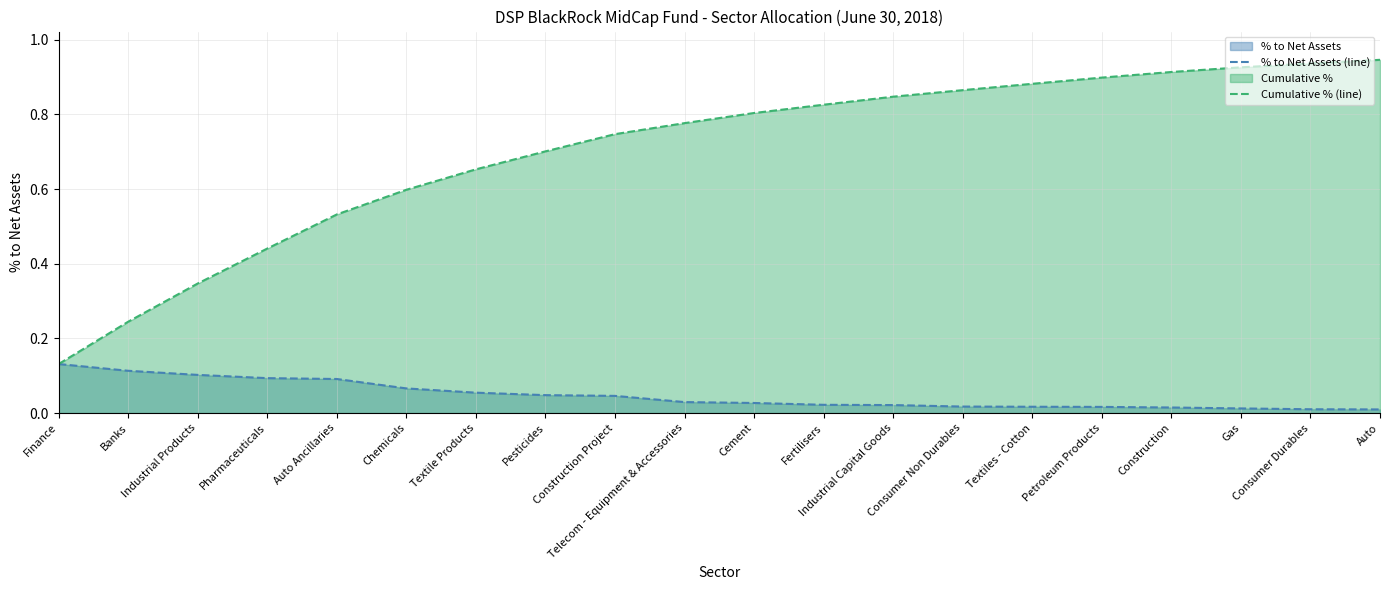

Between Fertilisers and Auto Ancillaries, which is larger?

Auto Ancillaries